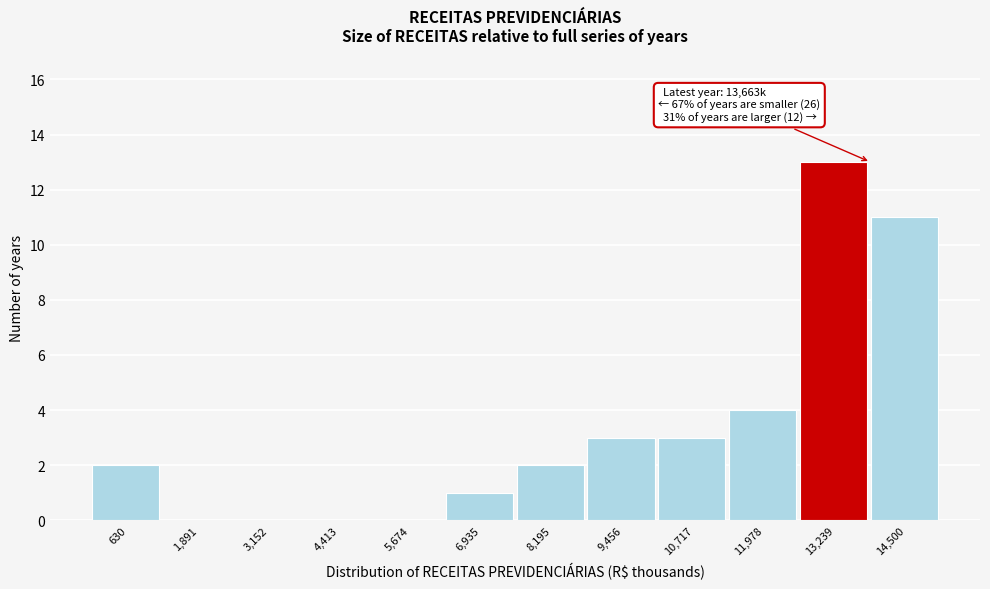

Over which range of the x-axis is the bar tallest?

12600 to 13800